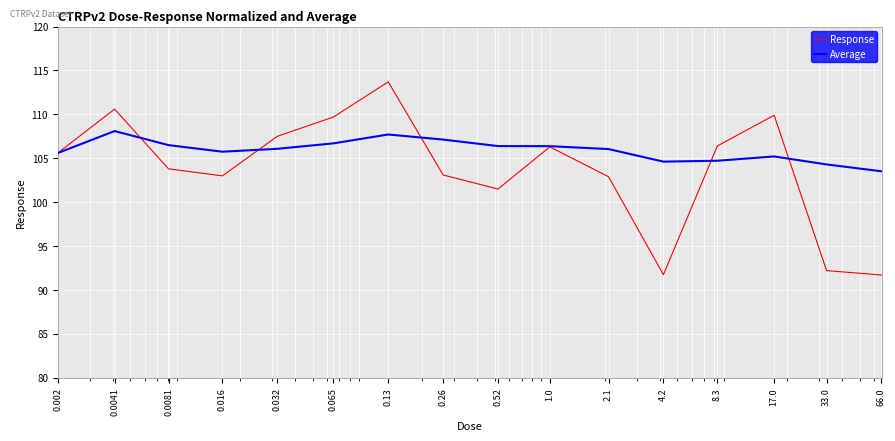

What is the lowest value of the Average series?

103.5